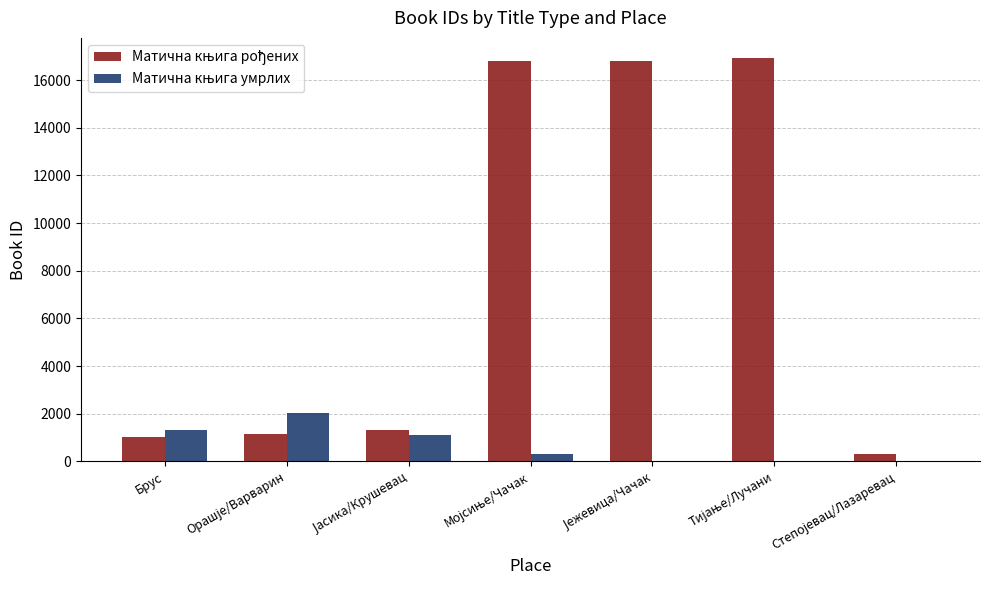

What is the maximum value shown in the chart?

16924